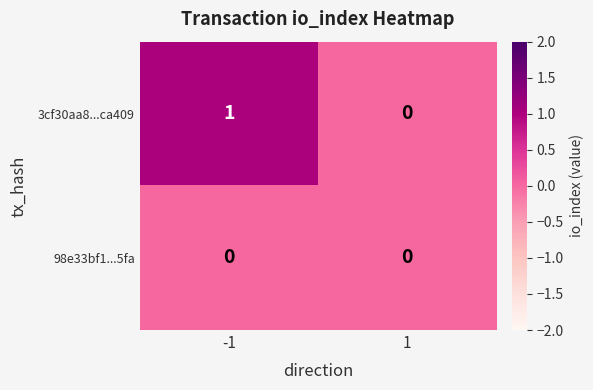

List the labels in order of 3cf30aa8...ca409 value, largest first.

-1, 1